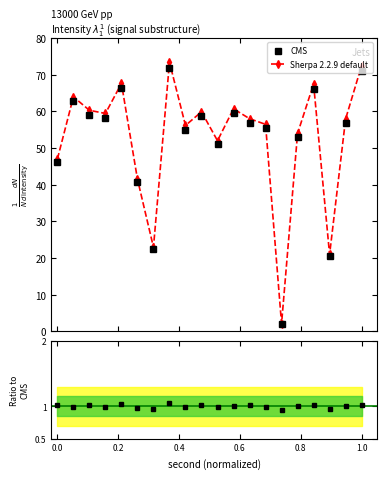

Is it true that ratio equals 1.0 at 16?

True